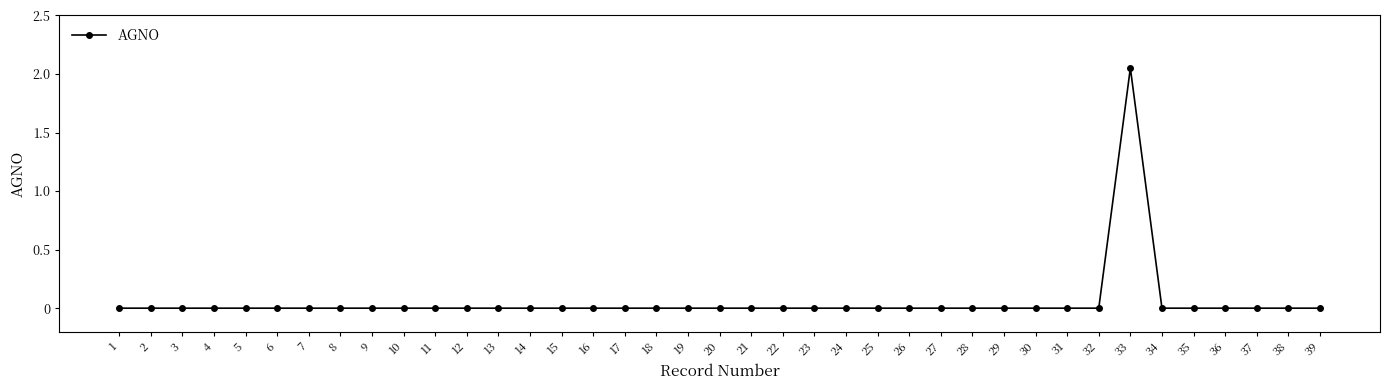

Which category has the highest value across all series?

33